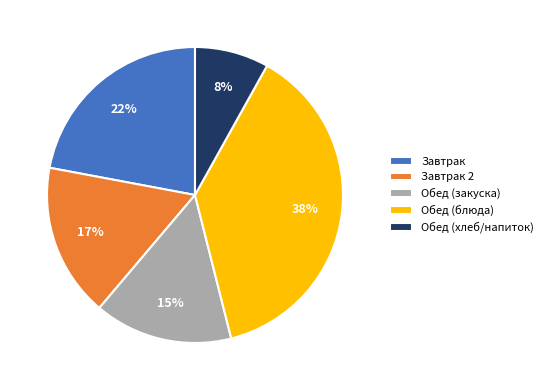

How many slices are in this pie chart?

5